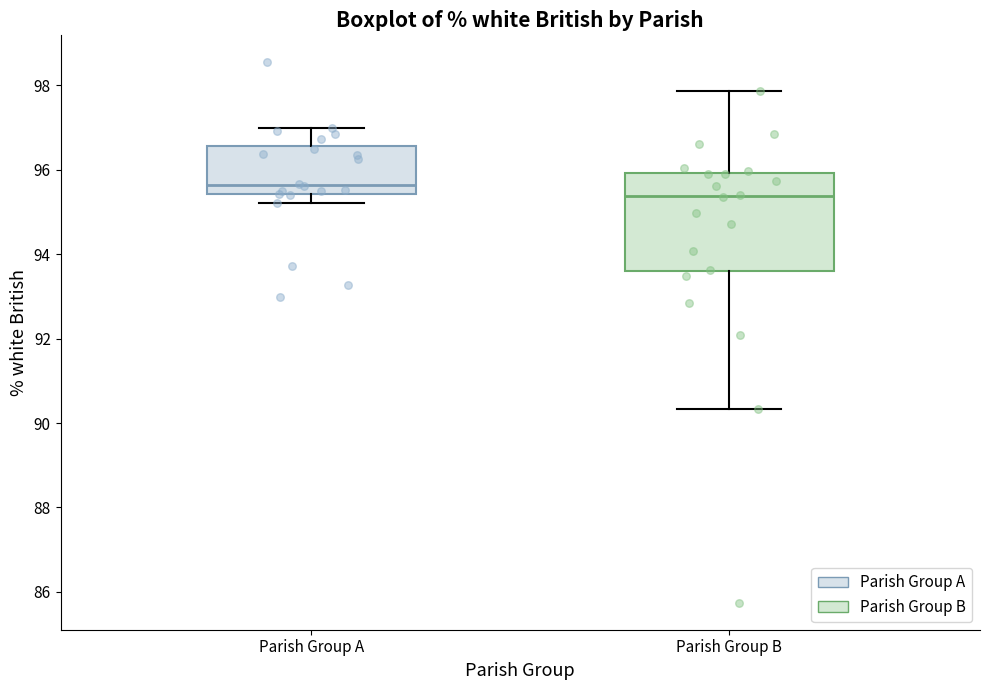

Reading left to right, transcribe this box plot: for each box, give where its median line is, the range the box spans, and where its two whiskers end, as read against the y-axis. The values are not printed on the chart, so give them approximately, as read against the axis.

Parish Group A: median 95.6, box 95.4 to 96.6, whiskers 95.2 to 97.0
Parish Group B: median 95.4, box 93.6 to 96.0, whiskers 90.4 to 97.8